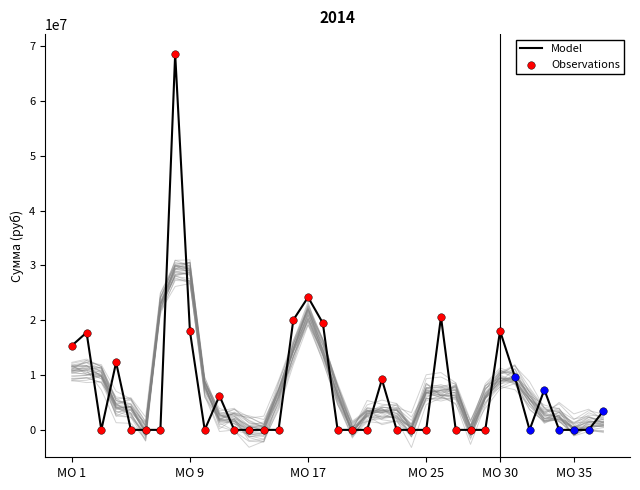

At which label is Model closest to 34312602?

МО 17